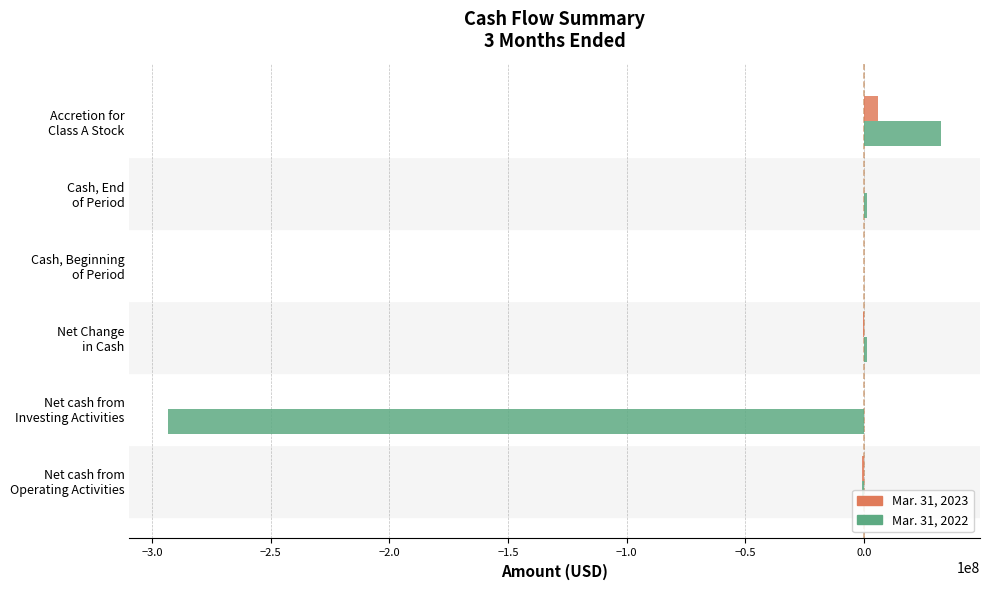

What are all the series names shown in the legend?

Mar. 31, 2023, Mar. 31, 2022